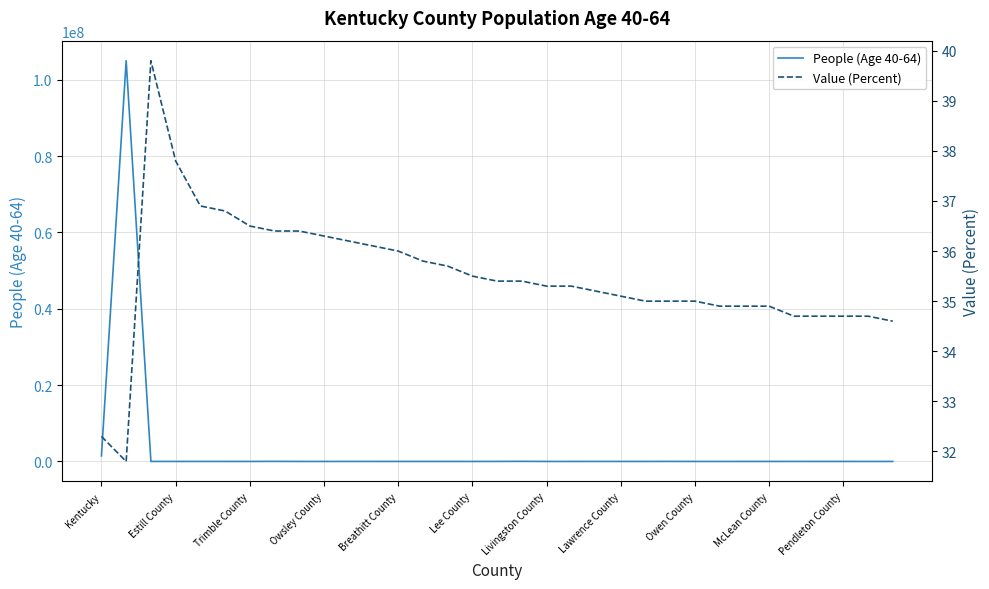

What is the difference between the maximum and minimum values in the People (Age 40-64) series?

104980979